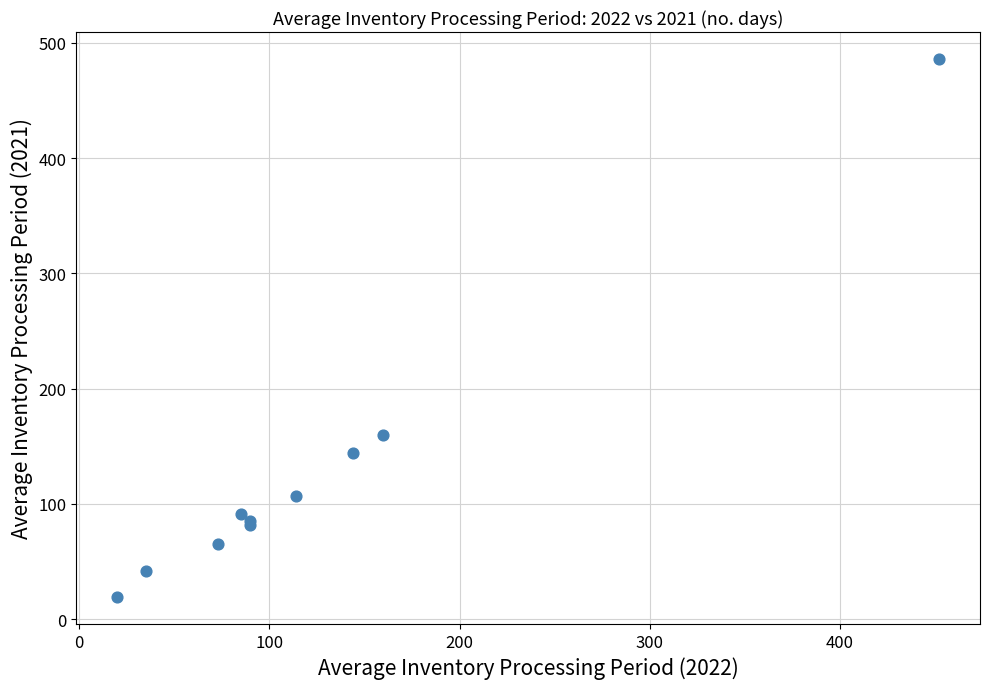

What Y value in the scatter plot is closest to 252?

160